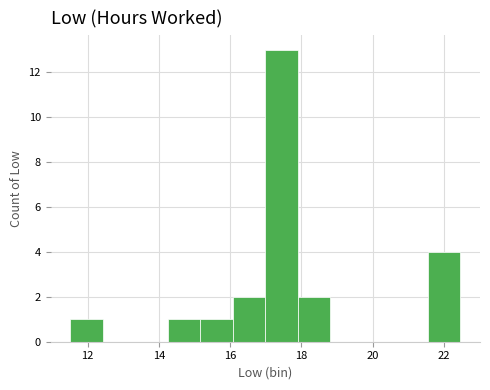

Reading left to right, list every bar in this chart as the range it spans on the x-axis followed by its height. Neither the bar edges nor the heights are printed on the chart, so give them approximately, as read against the axes.

11.6 to 12.4: 1
12.4 to 13.4: 0
13.4 to 14.2: 0
14.2 to 15.2: 1
15.2 to 16.0: 1
16.0 to 17.0: 2
17.0 to 18.0: 13
18.0 to 18.8: 2
18.8 to 19.8: 0
19.8 to 20.6: 0
20.6 to 21.6: 0
21.6 to 22.4: 4